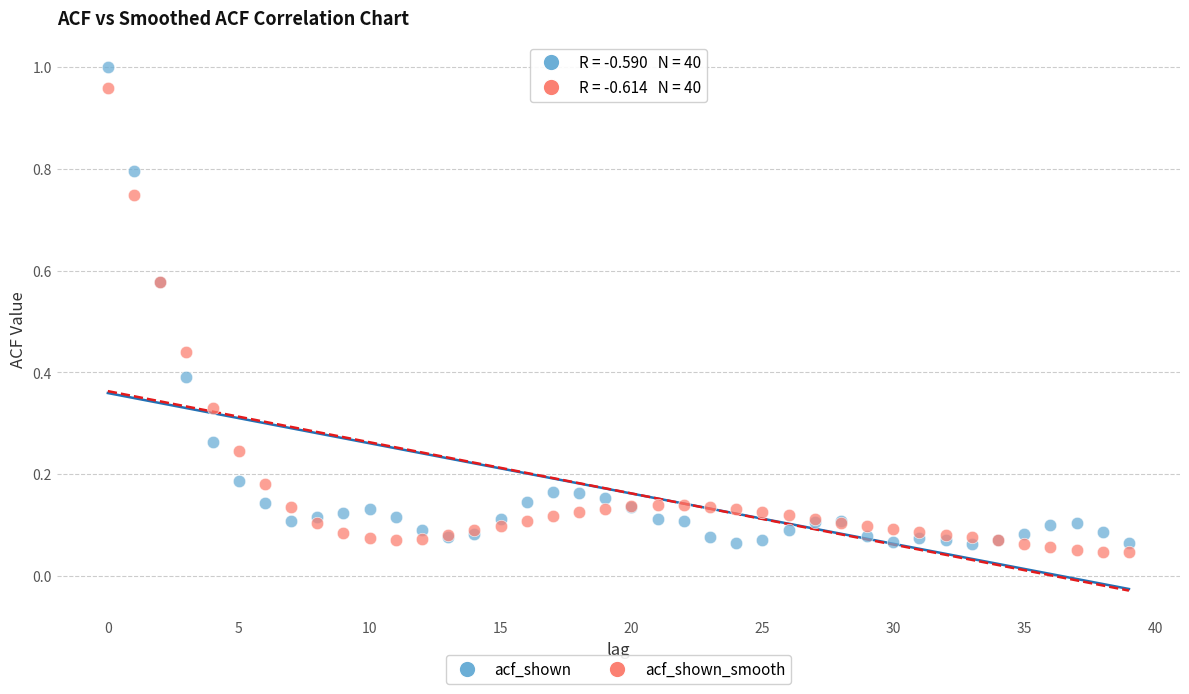

Which series has the largest Y range (max minus min)?

acf_shown